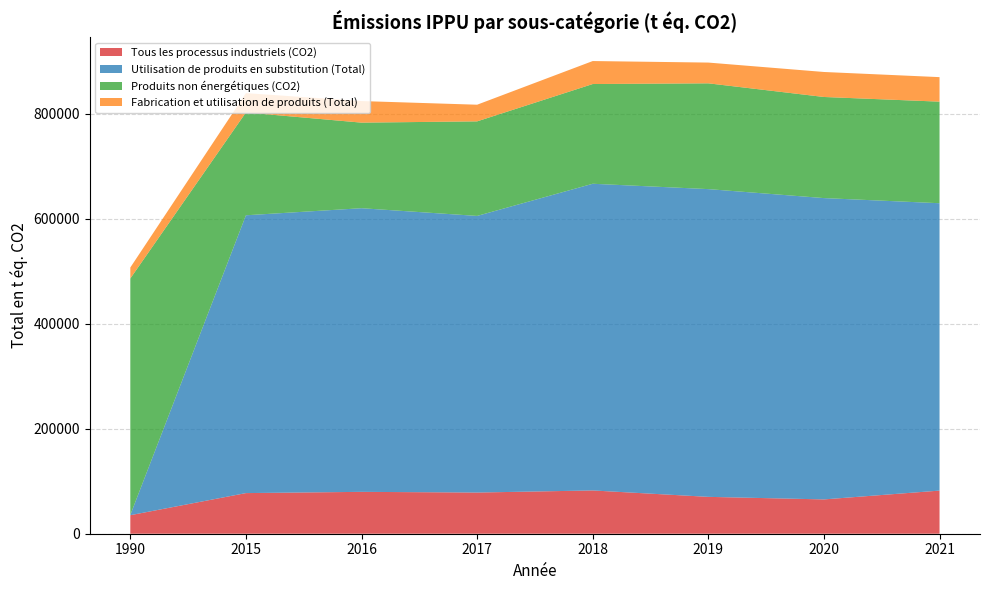

Reading left to right, what are all the values shown in this chart?

Tous les processus industriels (CO2): 1990=35288	2015=77404	2016=79767	2017=78452	2018=82436	2019=70234	2020=65372	2021=82155
Utilisation de produits en substitution (Total): 1990=504	2015=529259	2016=540372	2017=526994	2018=584290	2019=586287	2020=574055	2021=547481
Produits non énergétiques (CO2): 1990=450477	2015=195918	2016=163017	2017=180145	2018=189988	2019=201523	2020=192614	2021=193503
Fabrication et utilisation de produits (Total): 1990=20897	2015=36803	2016=41096	2017=31720	2018=43786	2019=39541	2020=47628	2021=46719